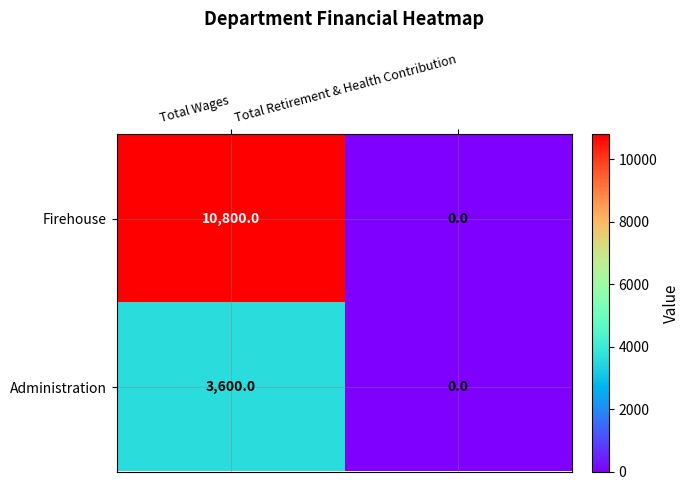

How many values in Firehouse are above zero?

1